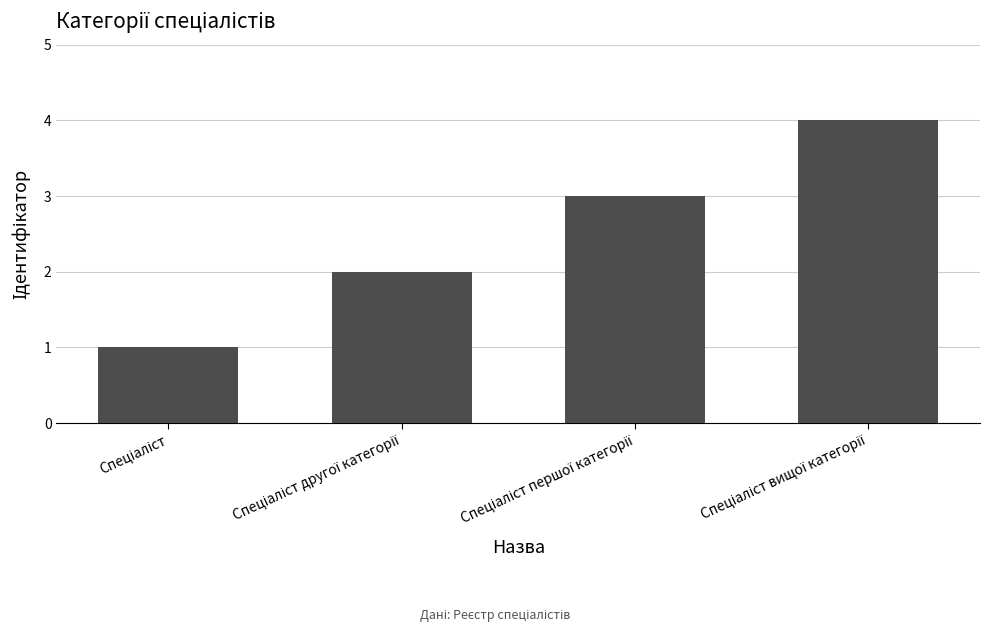

What is the sum of all values?

10